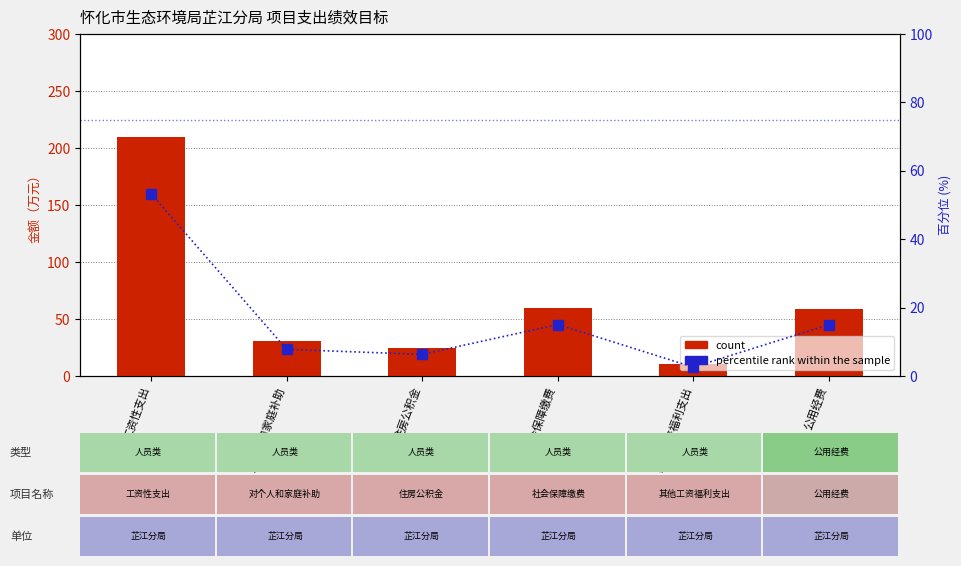

Rank the series by their average value, from lowest to highest.

percentile rank within the sample, count